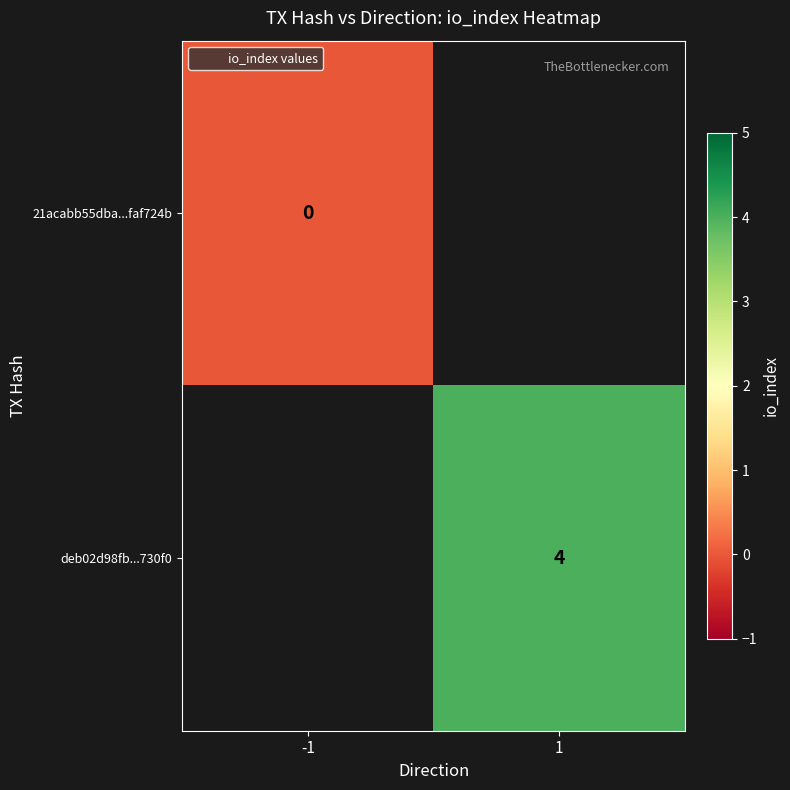

At which label does 21acabb55dba...faf724b reach its peak?

-1